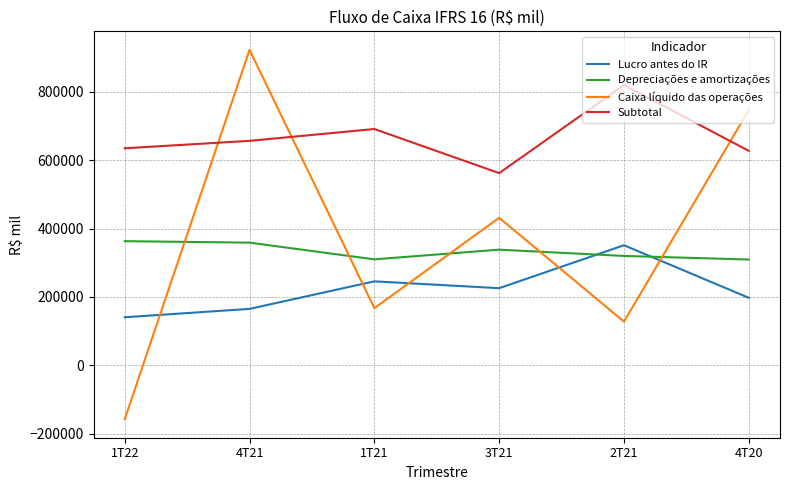

At 1T22, list the series in order from largest to smallest.

Subtotal, Depreciações e amortizações, Lucro antes do IR, Caixa líquido das operações